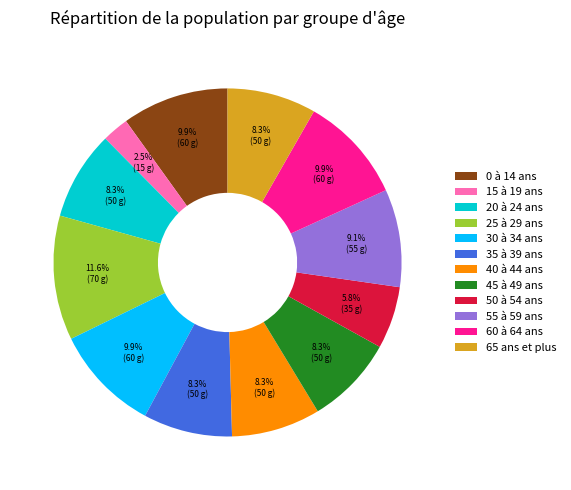

Does 15 à 19 ans represent more than half of the total?

No